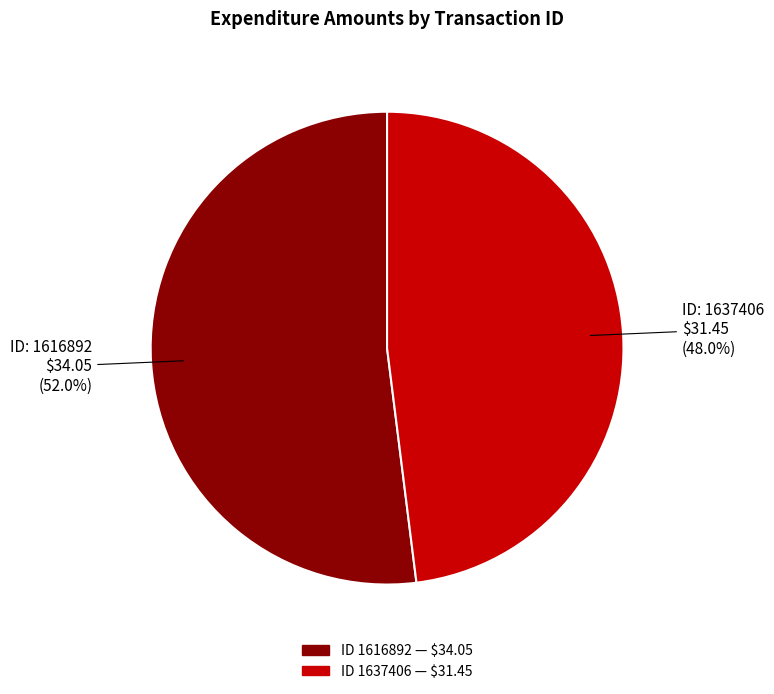

Is there a majority slice in this chart?

Yes